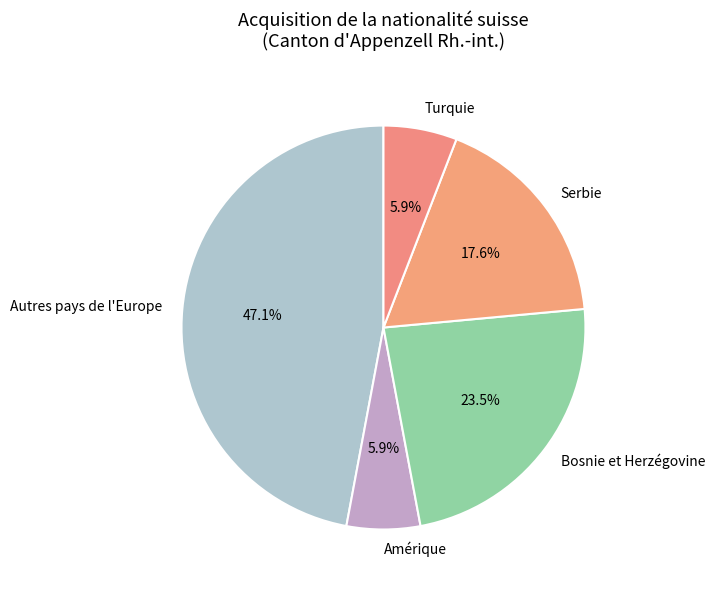

To the nearest percent, what is the combined percentage of Autres pays de l'Europe and Turquie?

53%